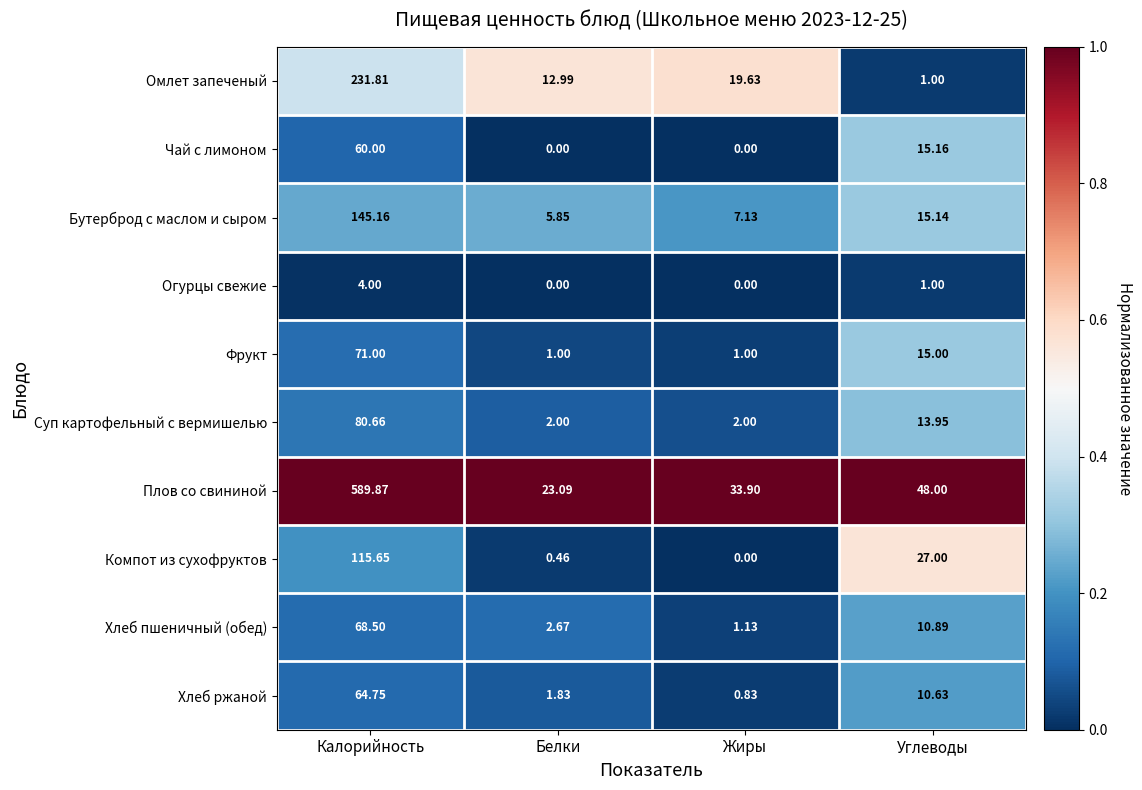

Which series has the largest total across all categories?

Плов со свининой